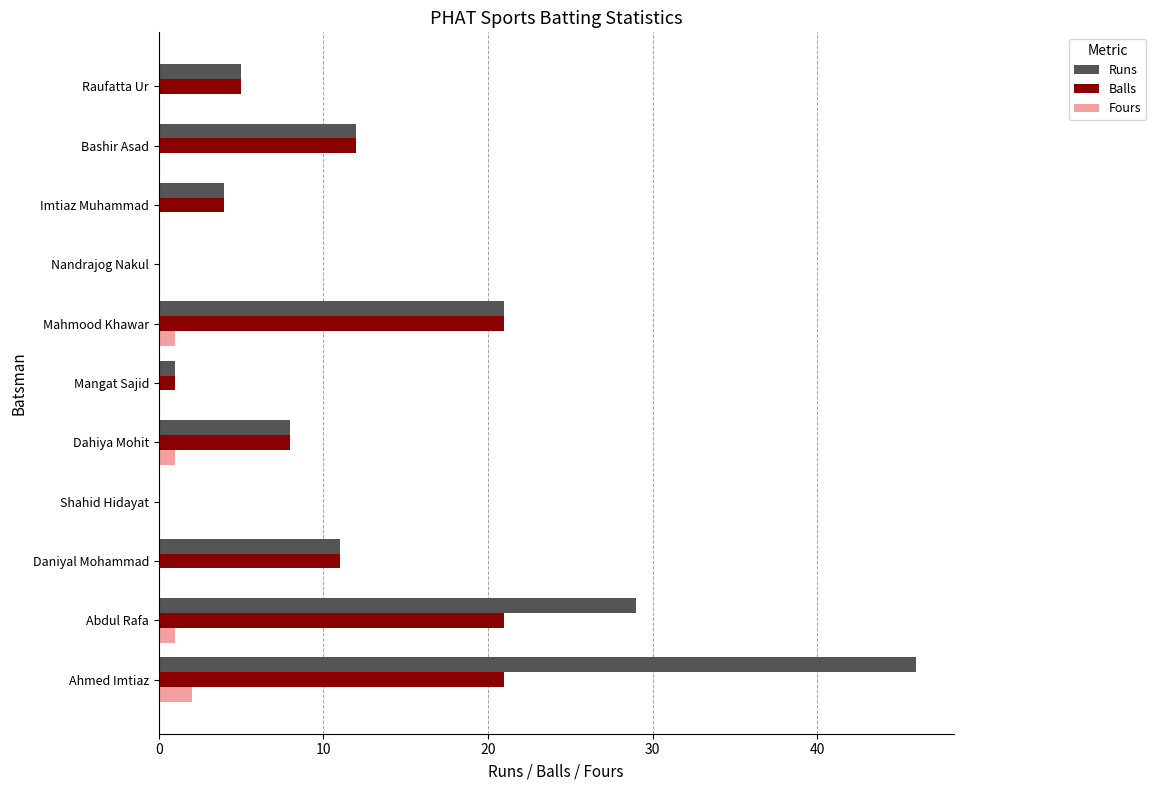

Between Ahmed Imtiaz and Bashir Asad, which series saw the biggest shift?

Runs